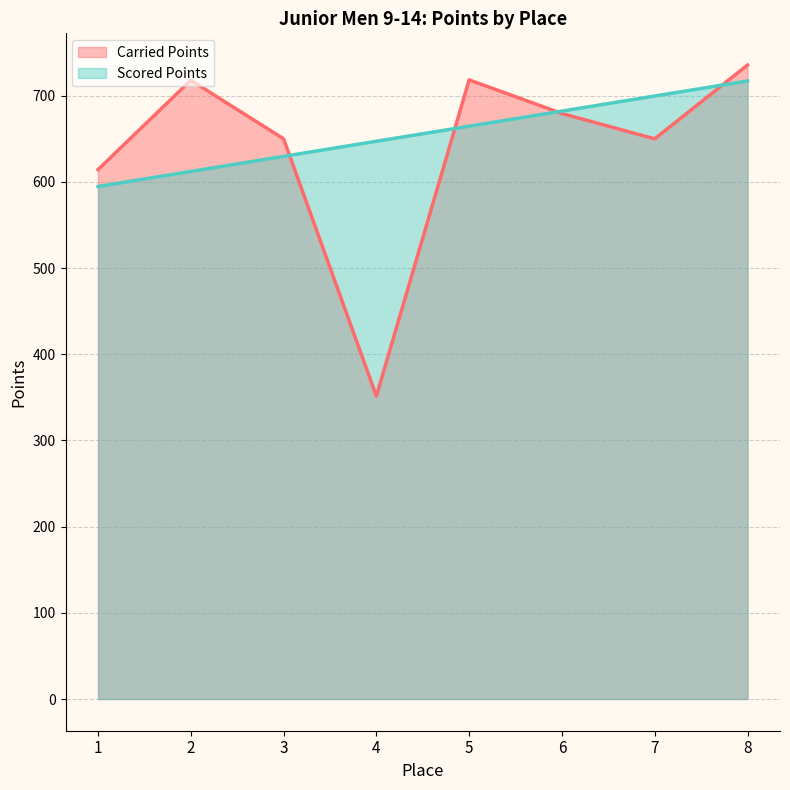

What is the difference between the Scored Points values at 6 and 5?

17.5